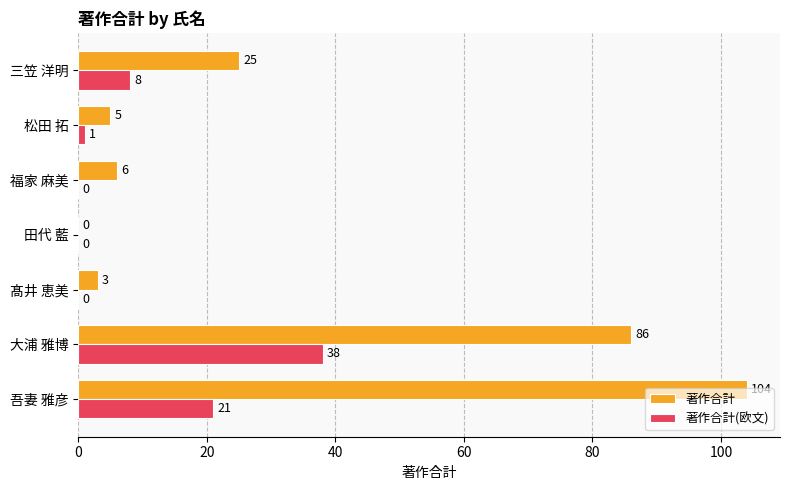

Between 吾妻 雅彦 and 松田 拓, which series saw the biggest shift?

著作合計